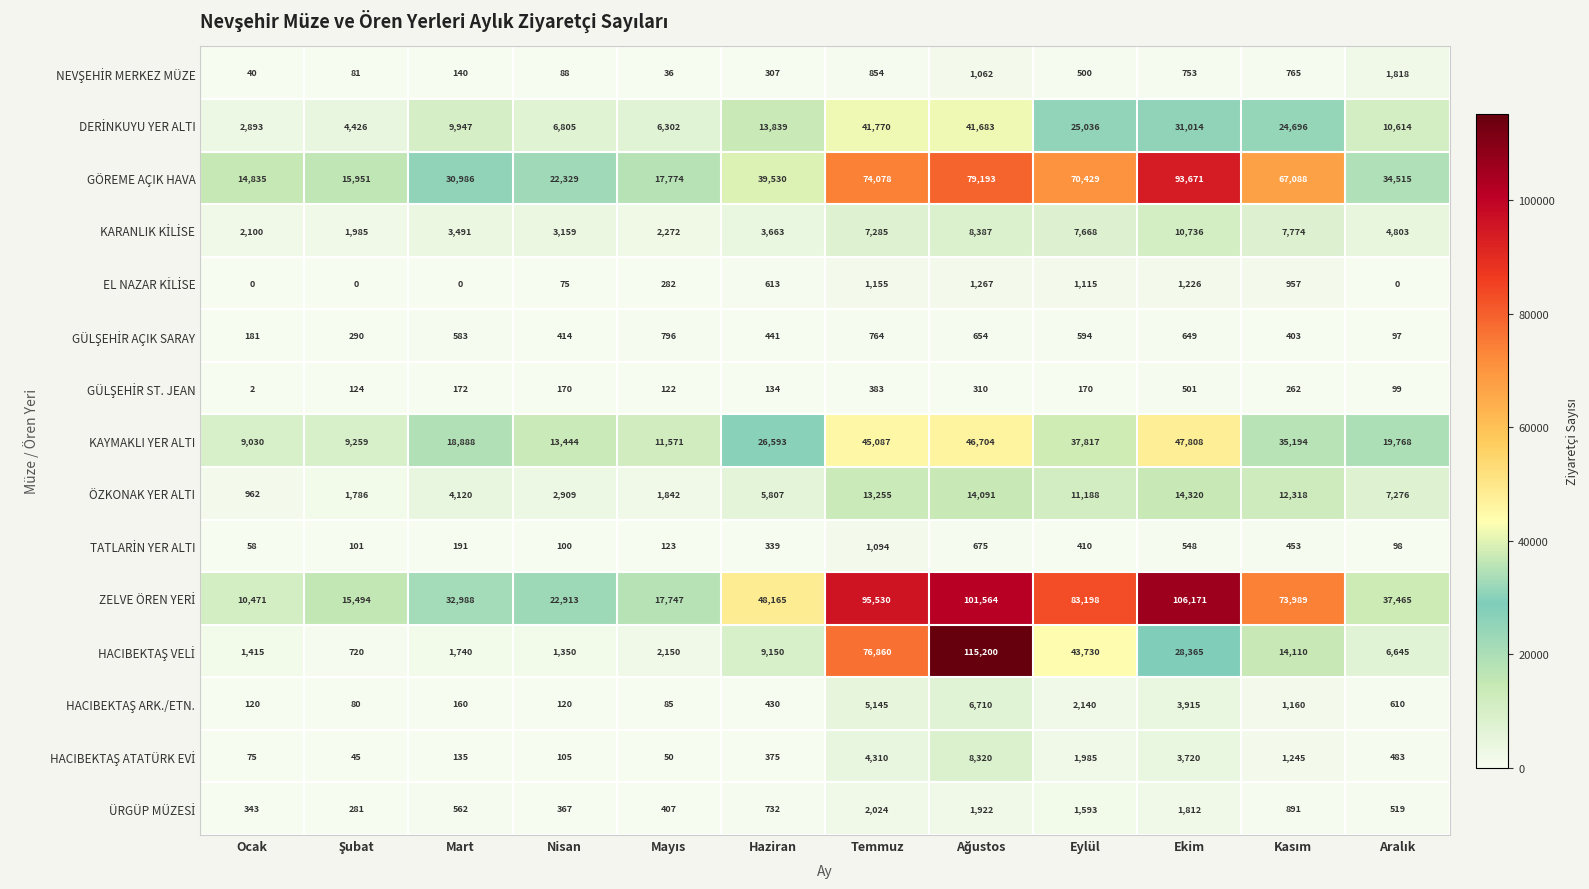

At how many categories does at least one series exceed 83333?

3